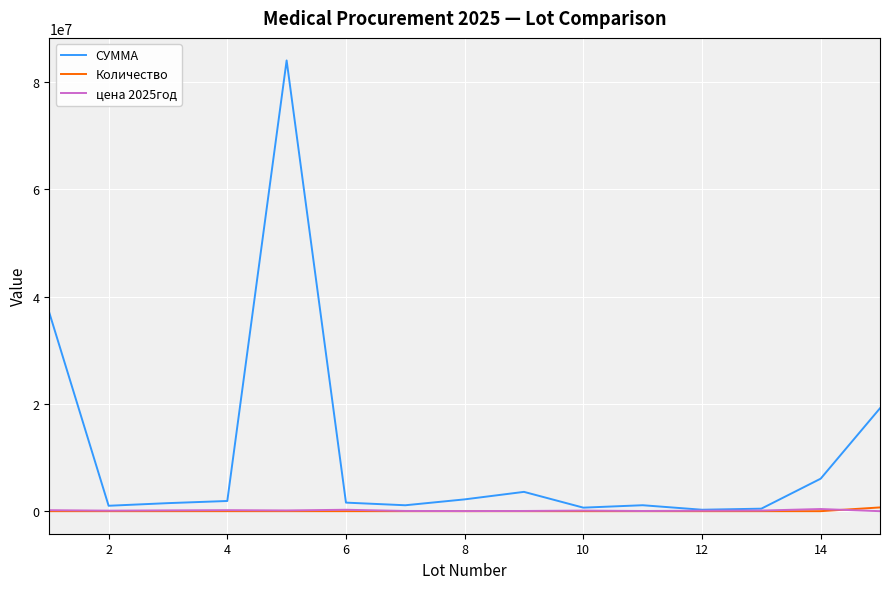

What is the sum of all цена 2025год values?

1897817.4